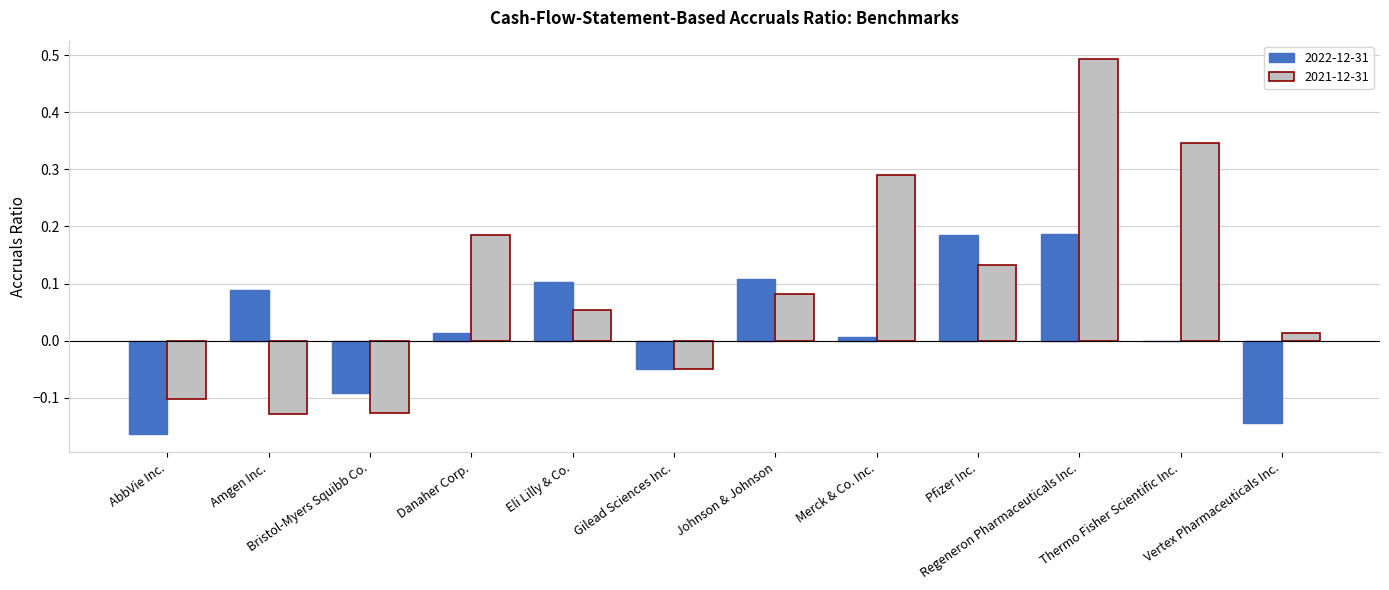

At which category is the sum across all series the highest?

Regeneron Pharmaceuticals Inc.